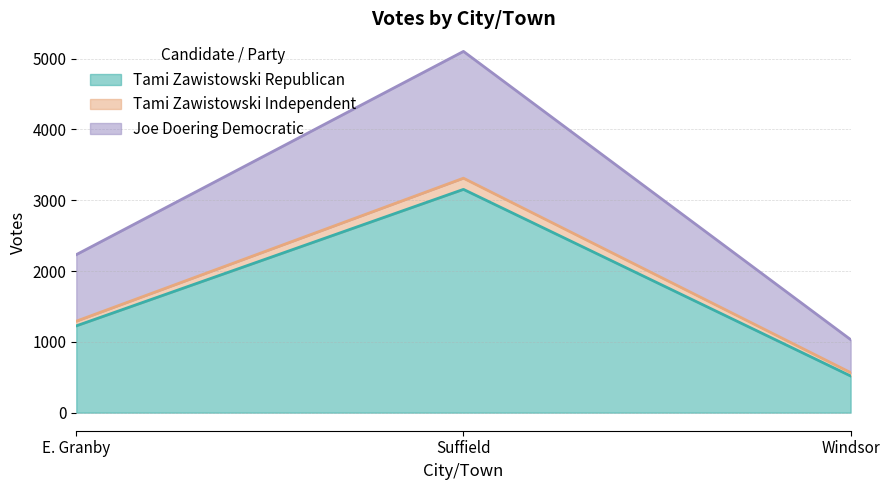

What value does the Tami Zawistowski Republican series have at Suffield, to the nearest 10?

3150